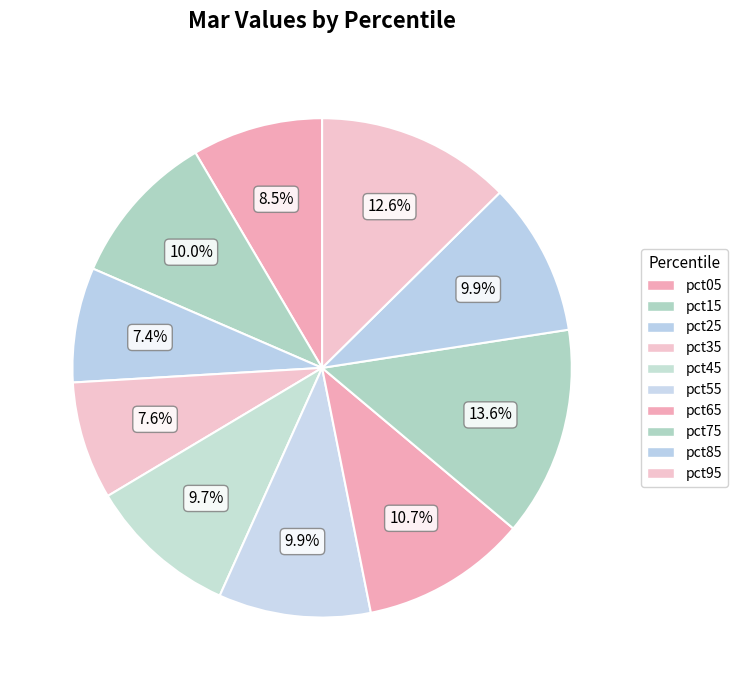

What percentage is the pct75 slice, to the nearest percent?

14%